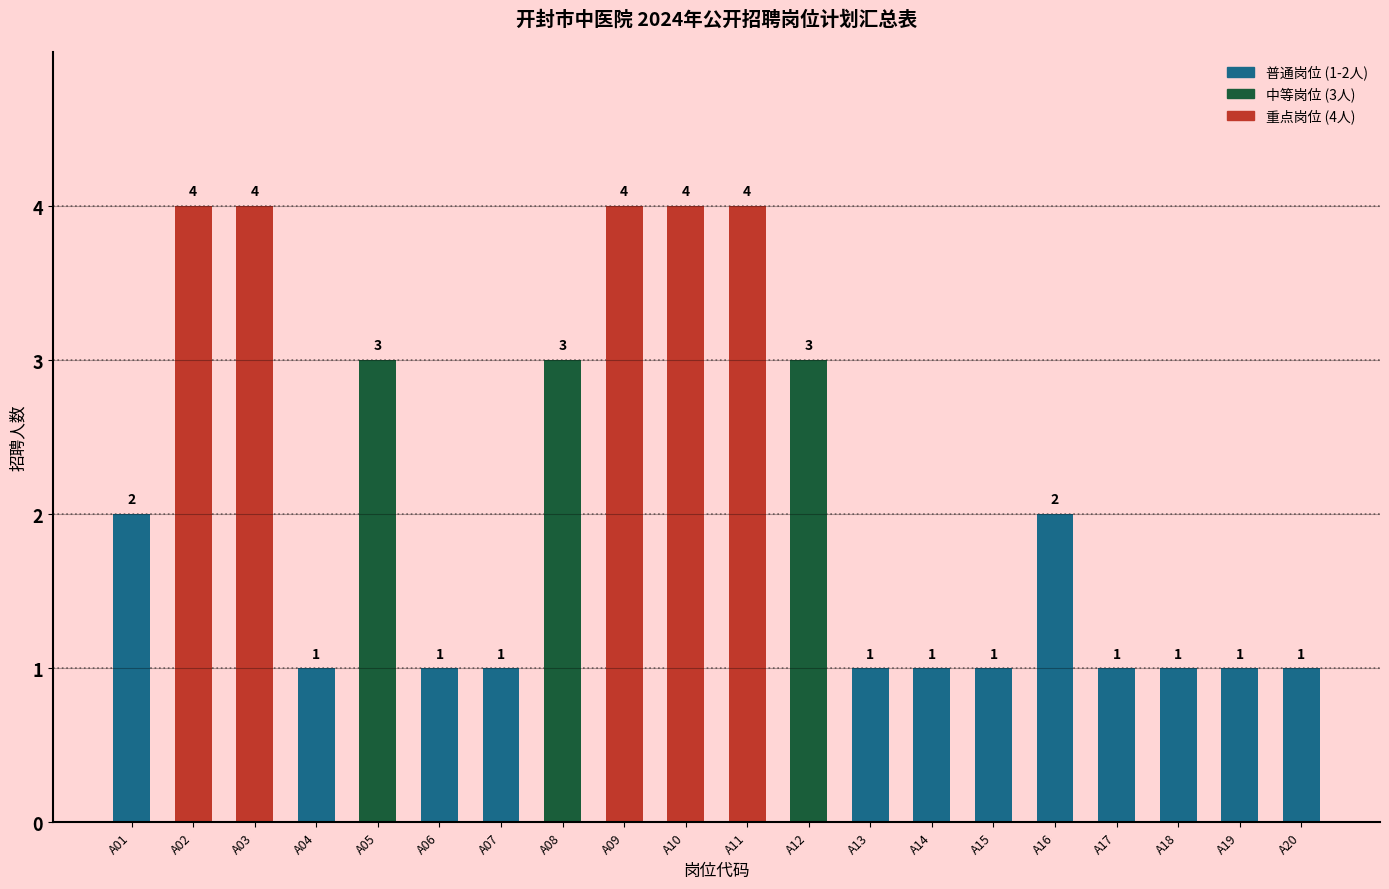

Reading left to right, extract all data points from this chart.

2	4	4	1	3	1	1	3	4	4	4	3	1	1	1	2	1	1	1	1